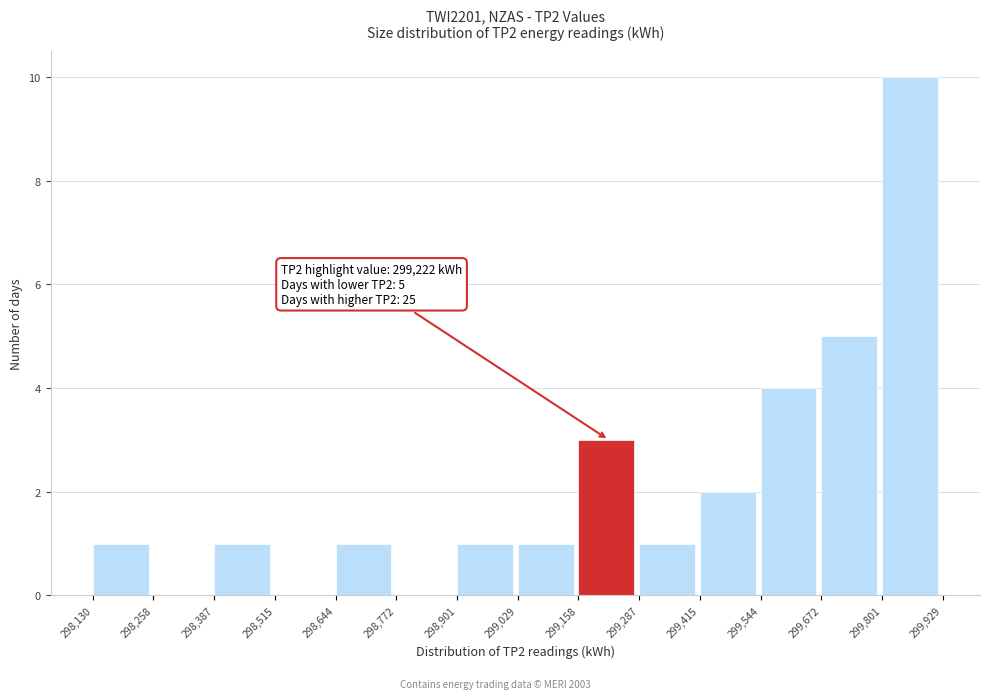

Which range on the x-axis has the tallest bar?

299,801 to 299,929